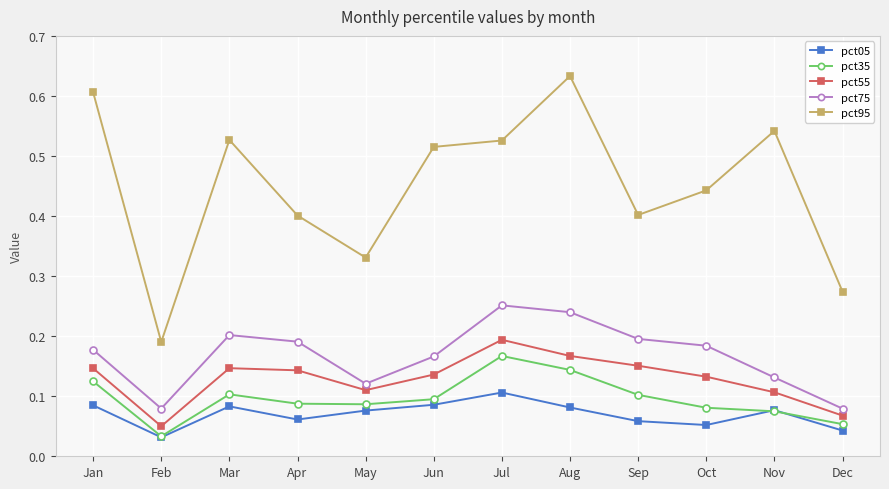

Which series has the largest range (max minus min)?

pct95